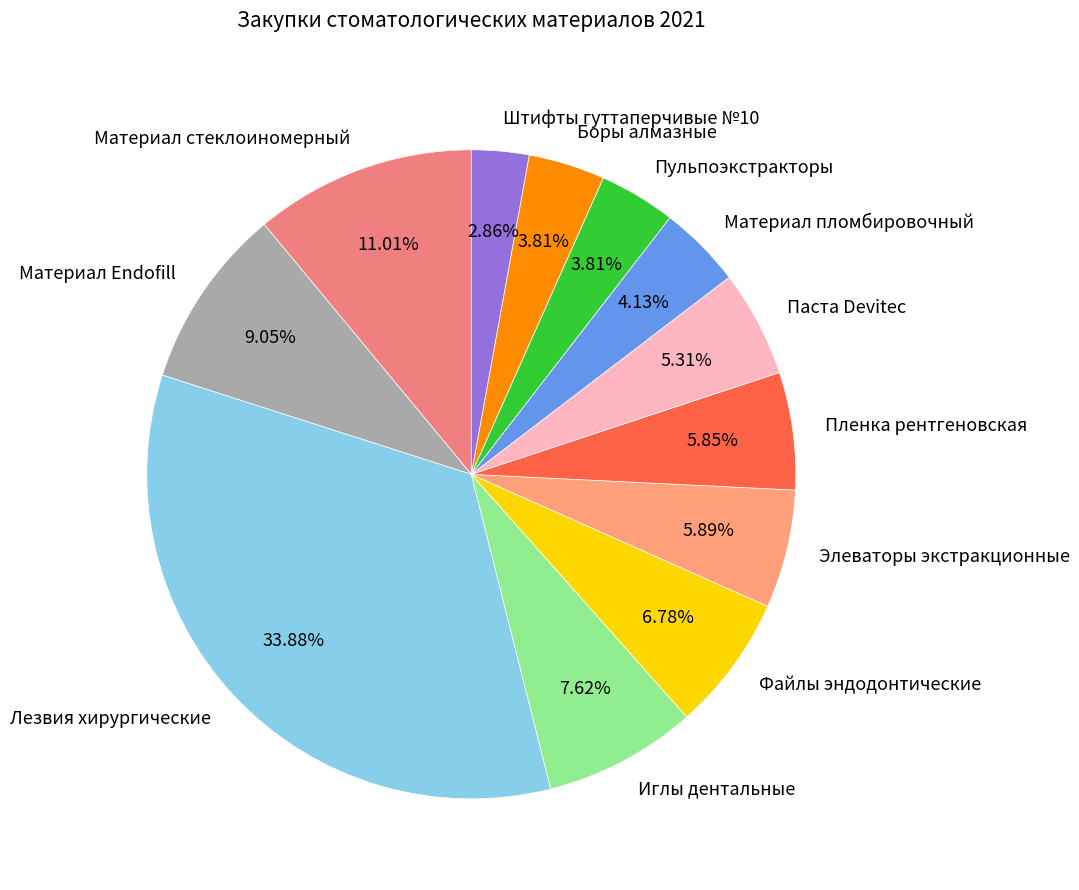

Which has a higher value, Паста Devitec or Иглы дентальные?

Иглы дентальные